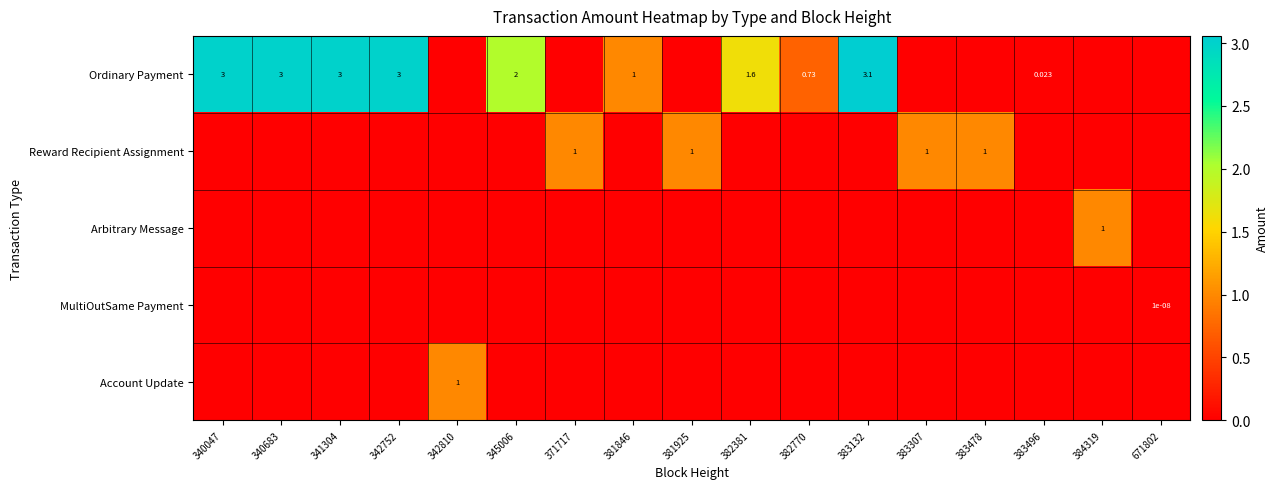

The value of Arbitrary Message at 383496 is 0.0. True or false?

True